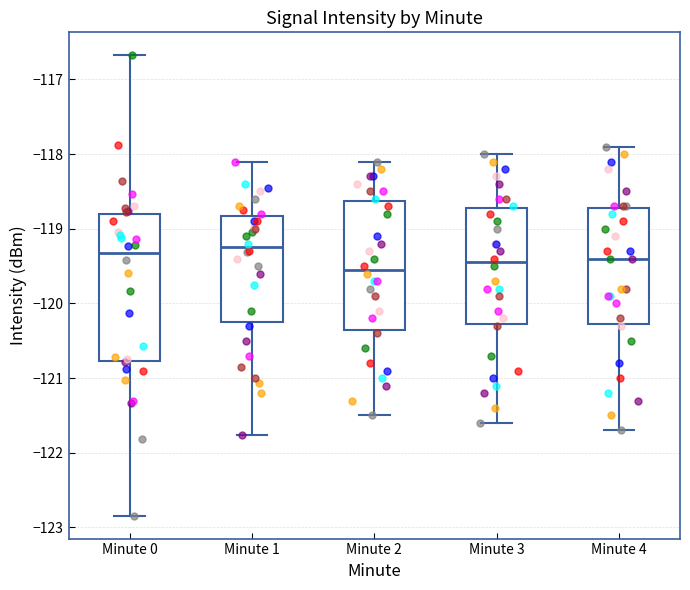

Comparing the boxes themselves (not the whiskers), which one is the tallest?

Minute 0